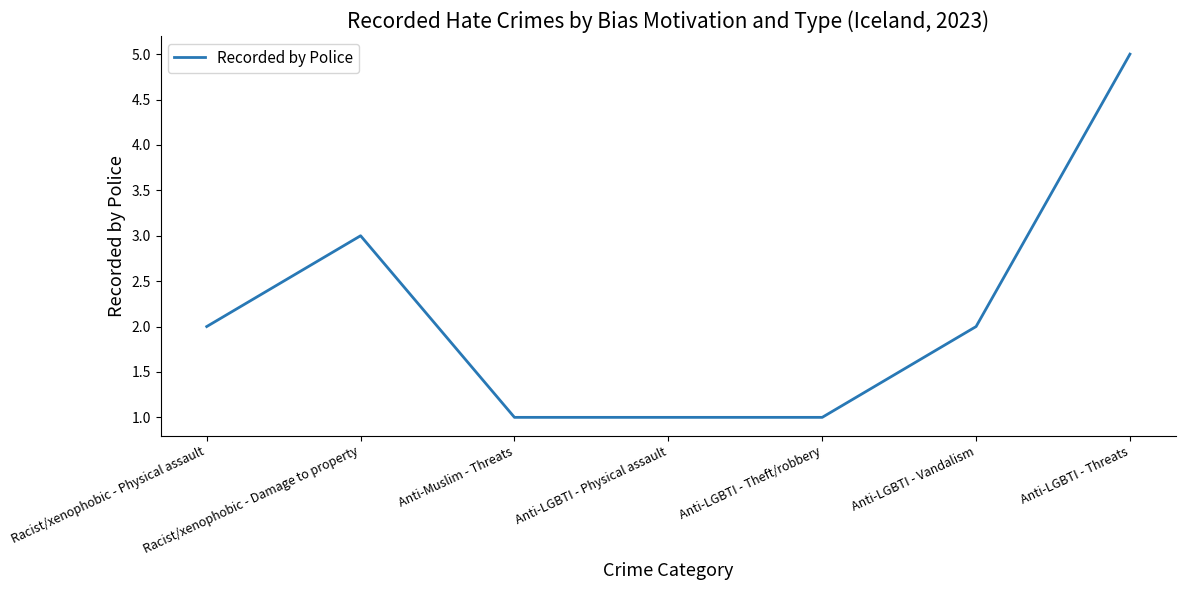

What is the difference between the maximum and minimum values?

4